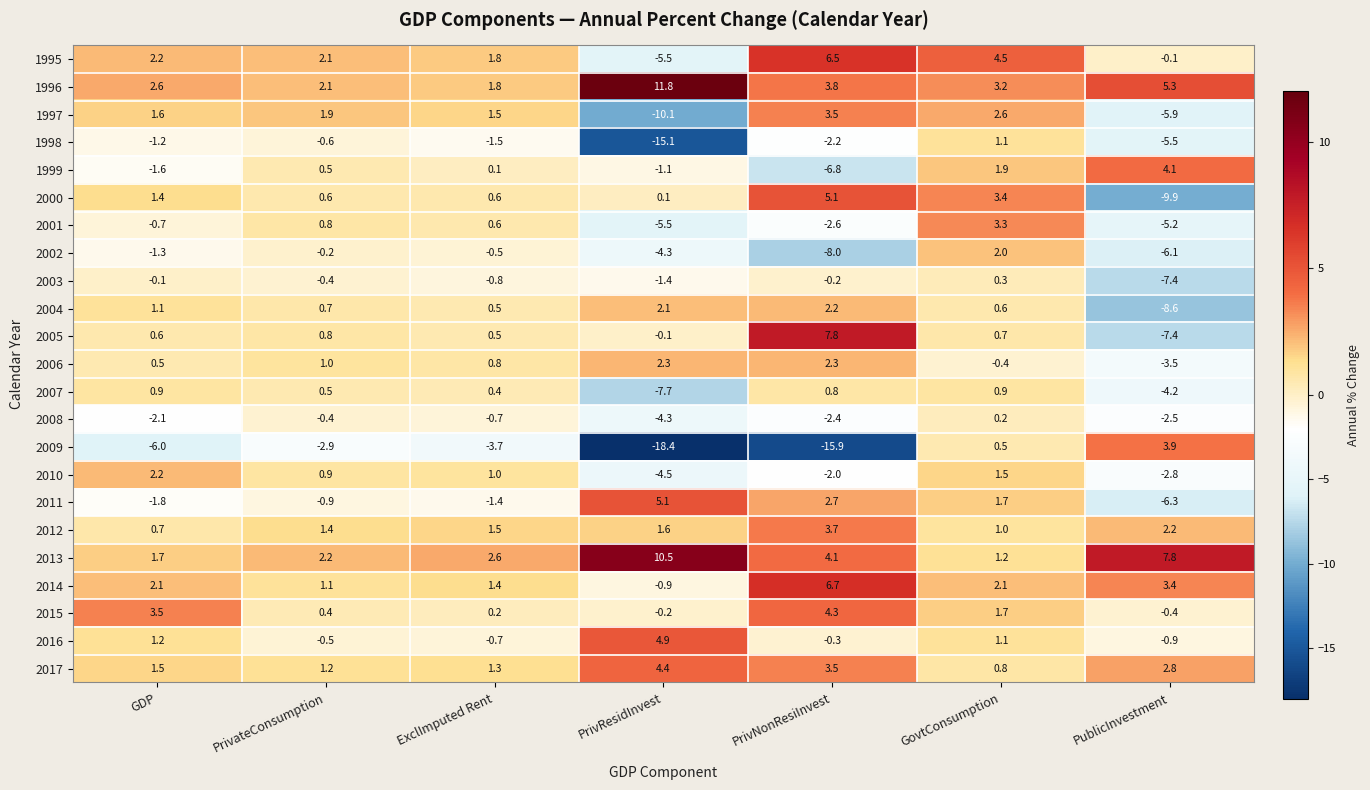

What is the lowest value of the 2009 series?

-18.4